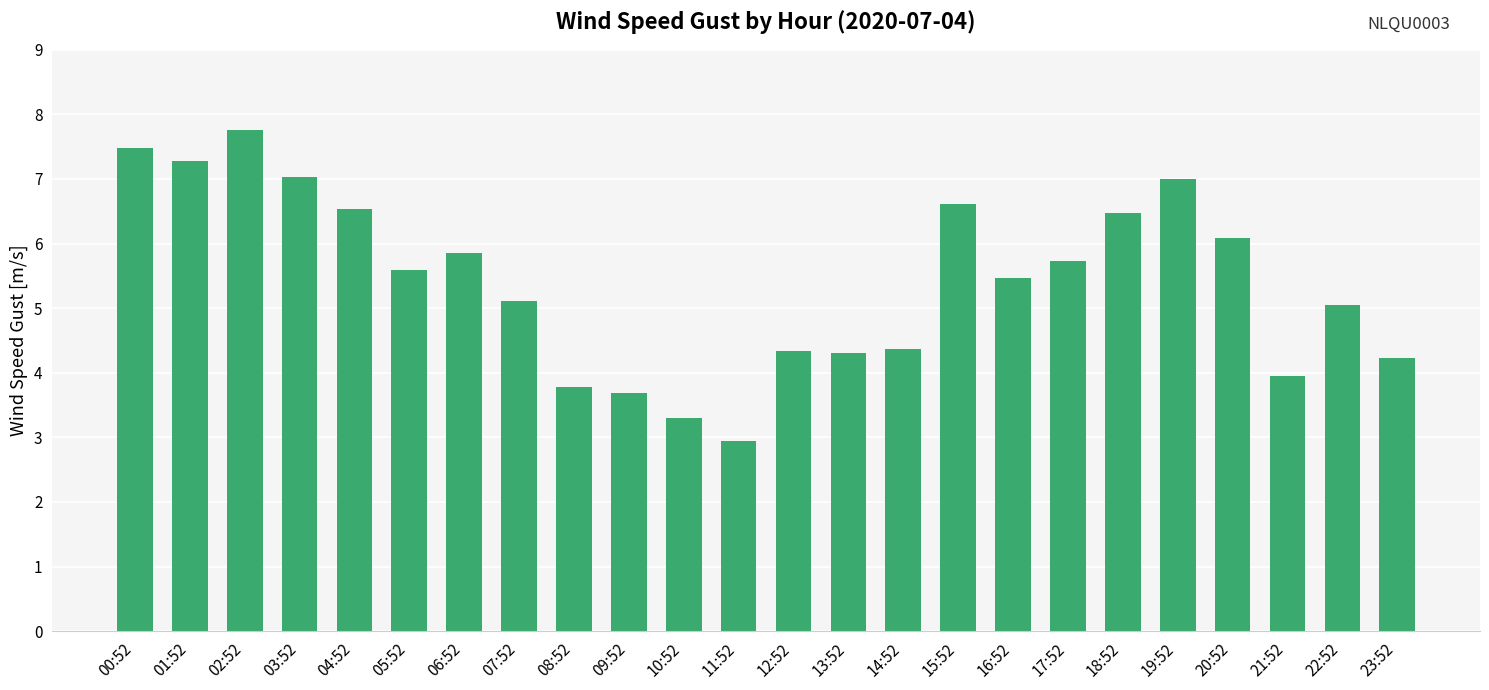

What is the value of the 8th bar from the left?

5.1